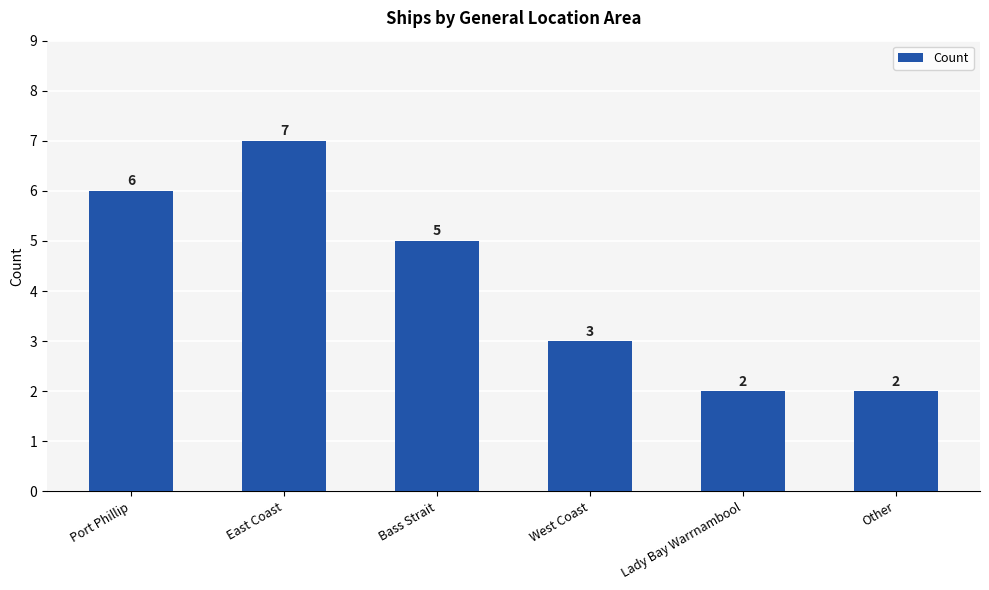

At which label does the data first exceed 5?

Port Phillip